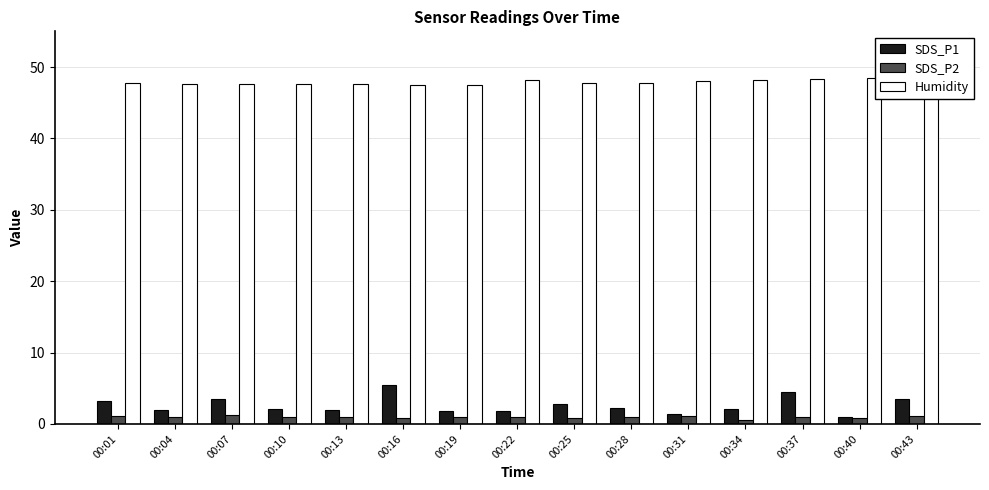

The SDS_P1 series shows 0.6 at 00:40. True or false?

False